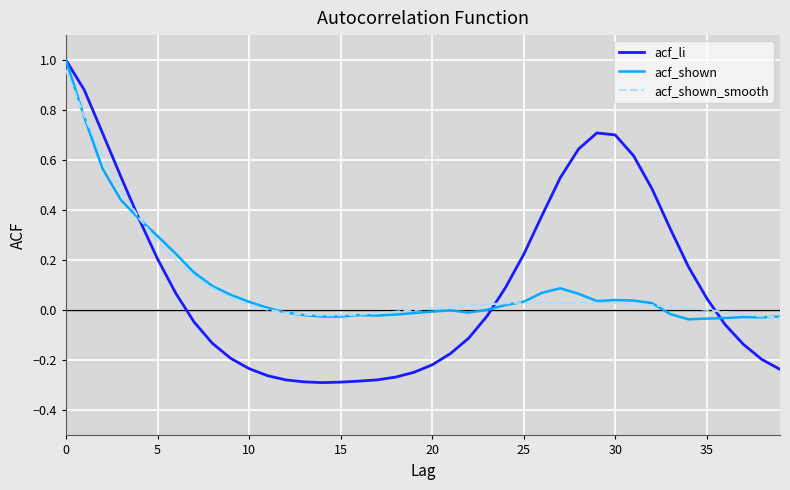

Which series has the largest range (max minus min)?

acf_li